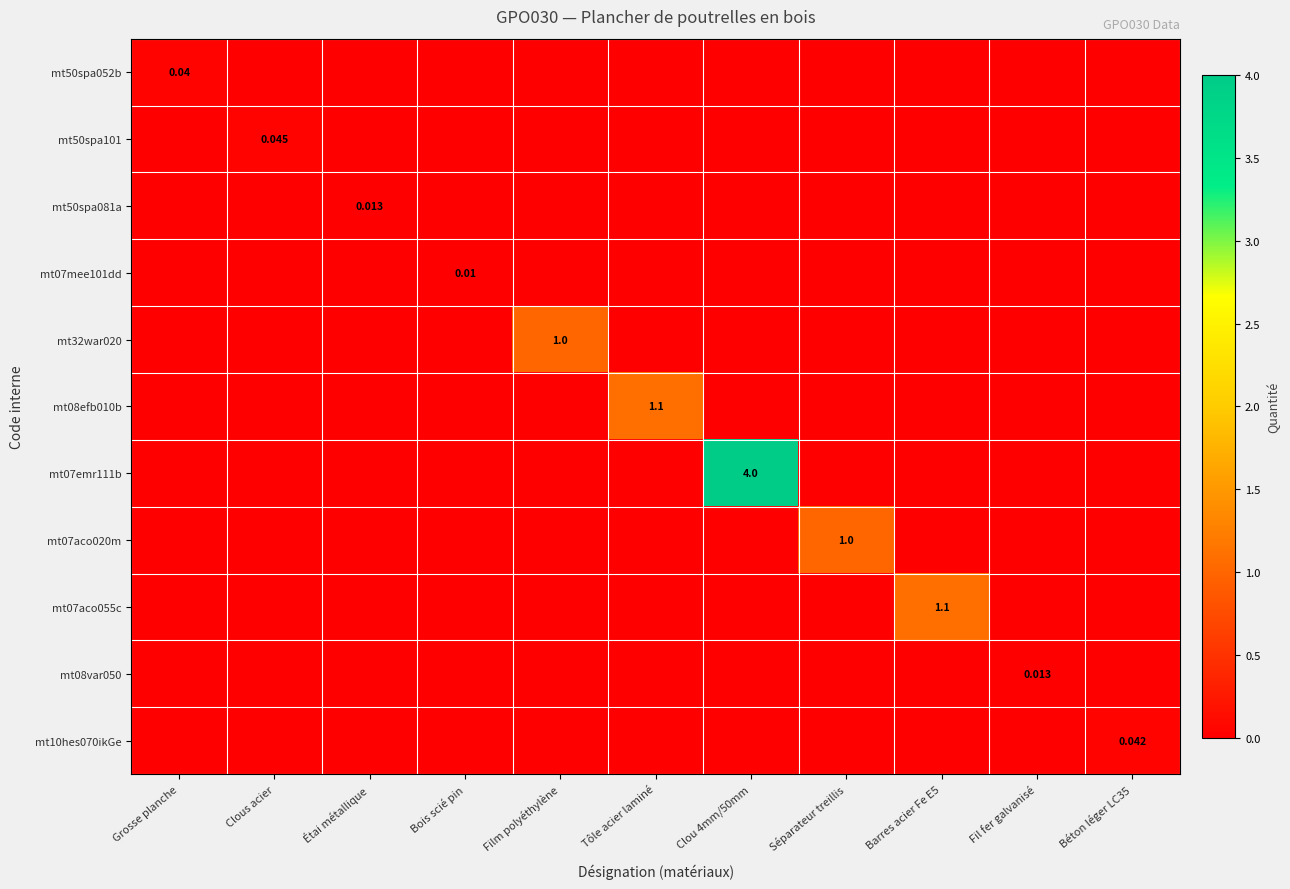

Count the mt50spa052b values in the range 0 to 1.

11